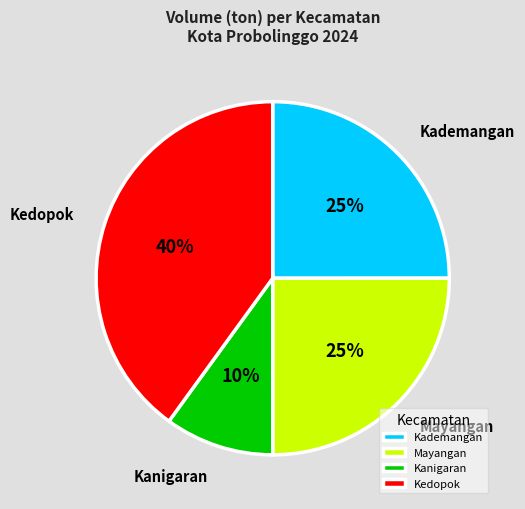

Which slice is the largest?

Kedopok